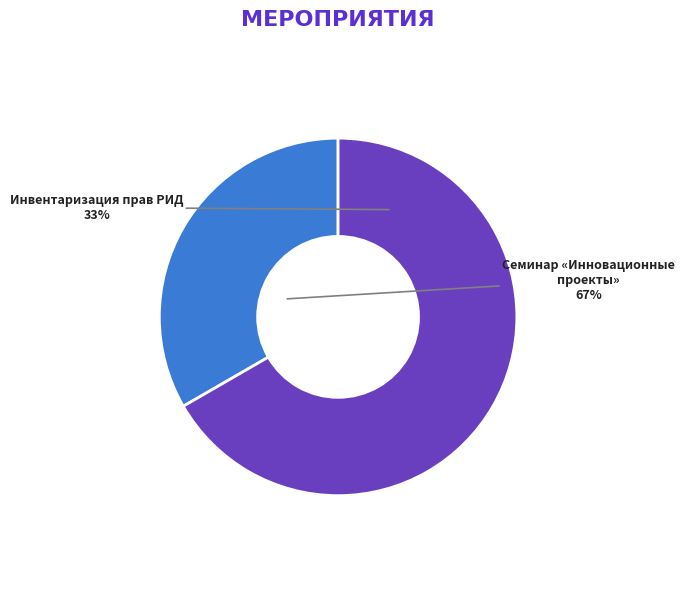

What is the smallest slice in the pie chart?

Проведение инвентаризации прав результатов интеллектуальной деятельности